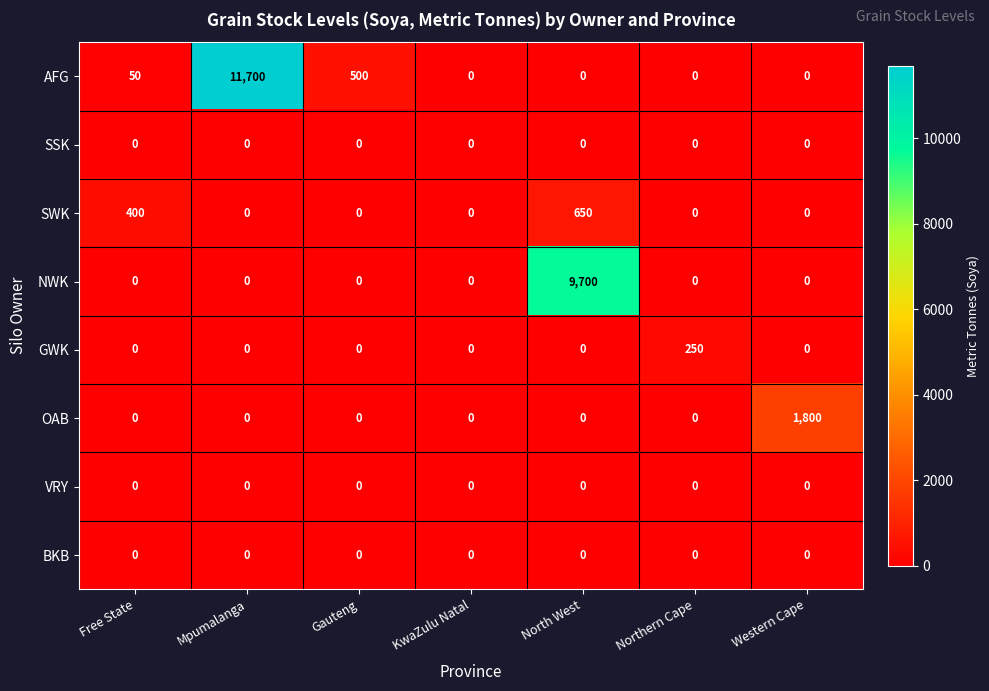

What is the sum of all AFG values?

12250